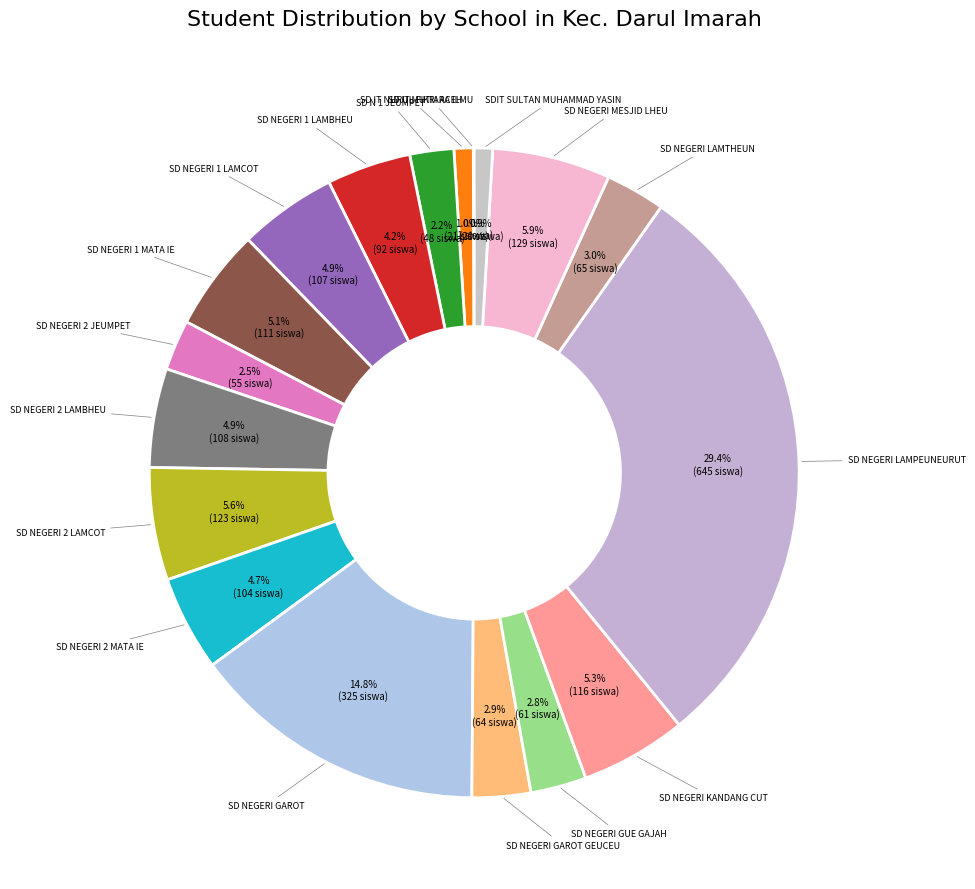

Which slice is the largest?

SD NEGERI LAMPEUNEURUT